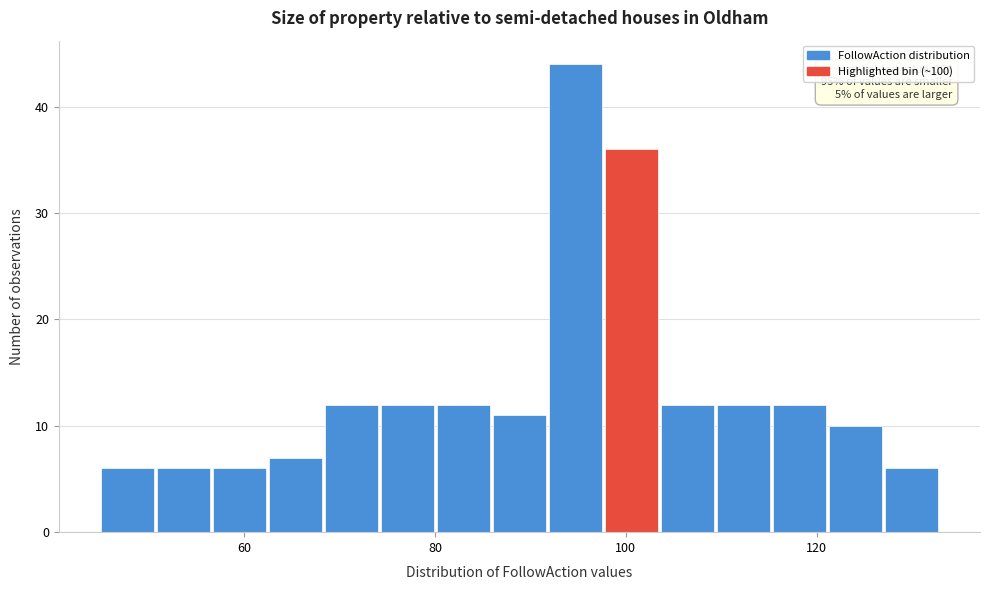

Around what value on the x-axis is the tallest bar? Give the approximate position of its centre, as read against the axis.

94